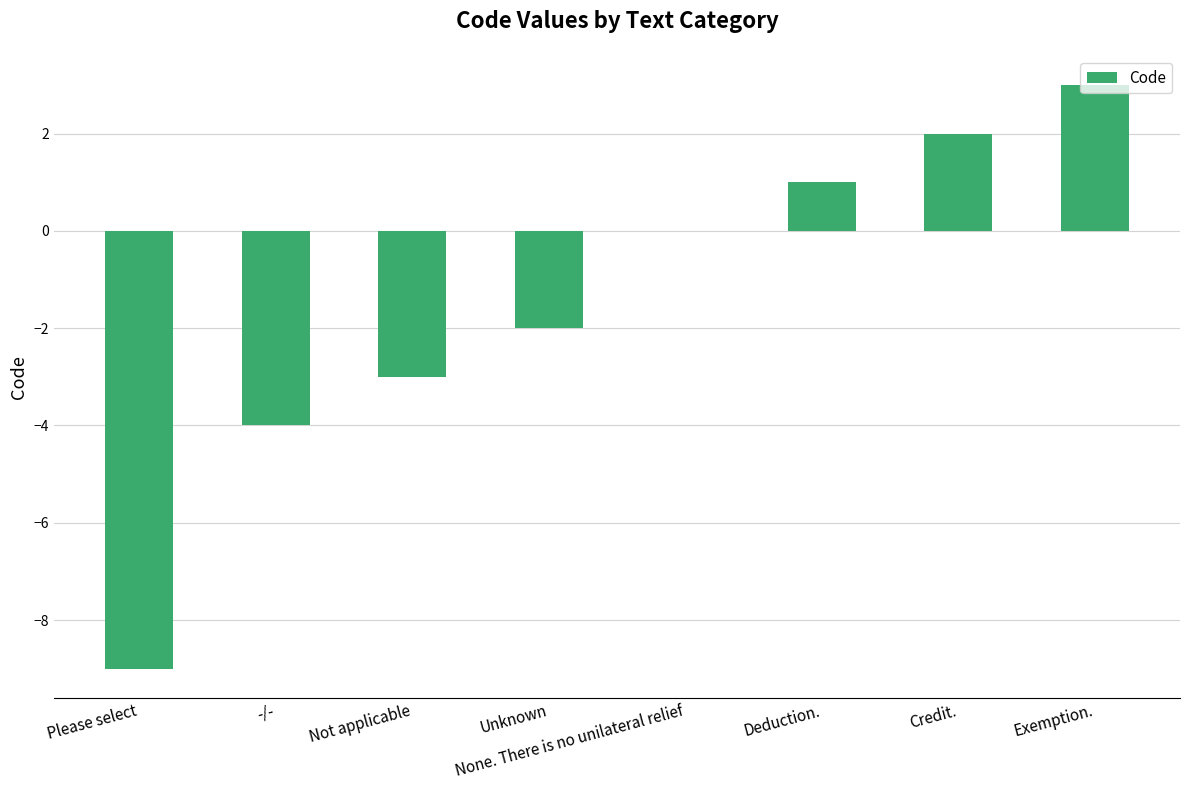

Which has a higher value, Deduction. or -/-?

Deduction.